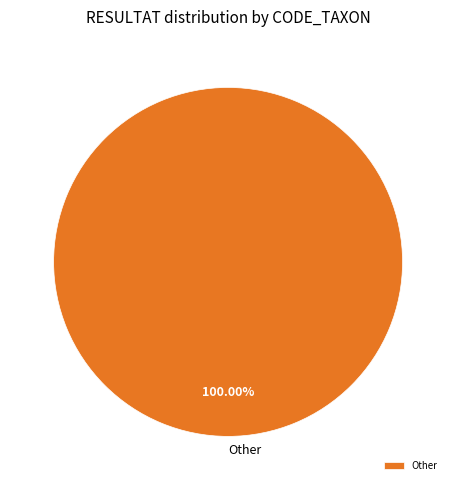

How many segments does this pie chart have?

1